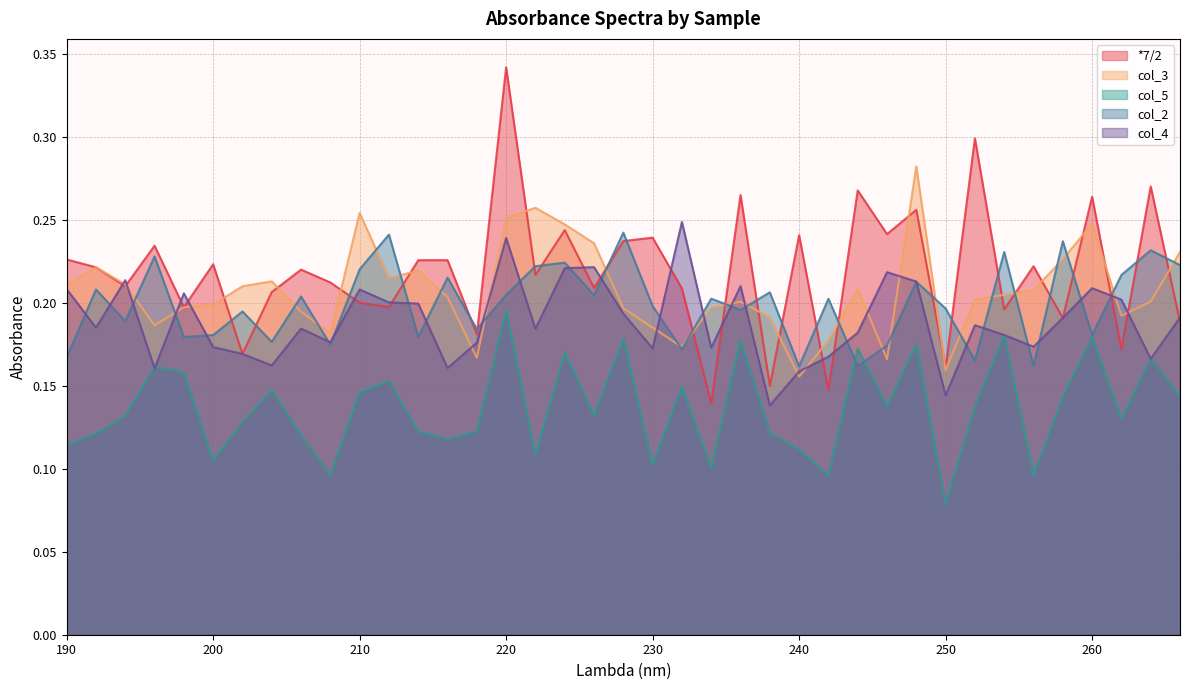

At which category is the sum across all series the highest?

220